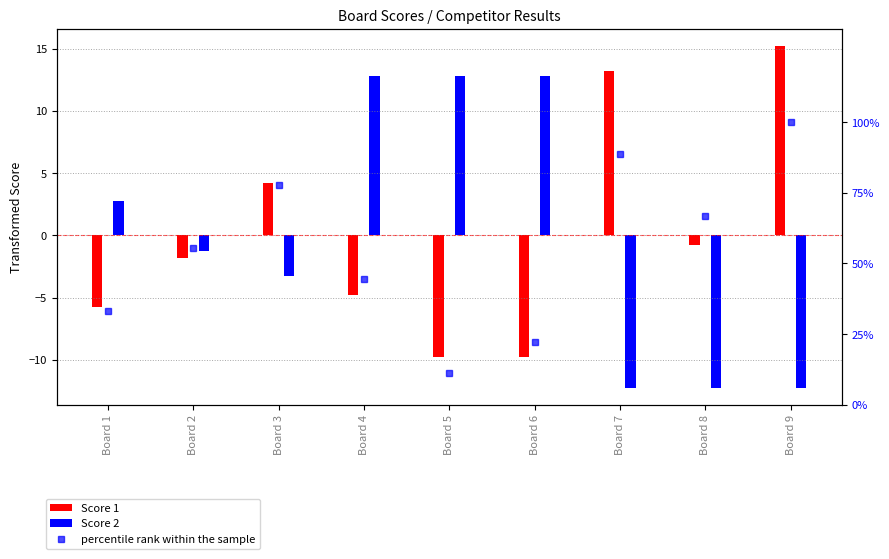

Which series changed the most between Board 1 and Board 9?

percentile rank within the sample